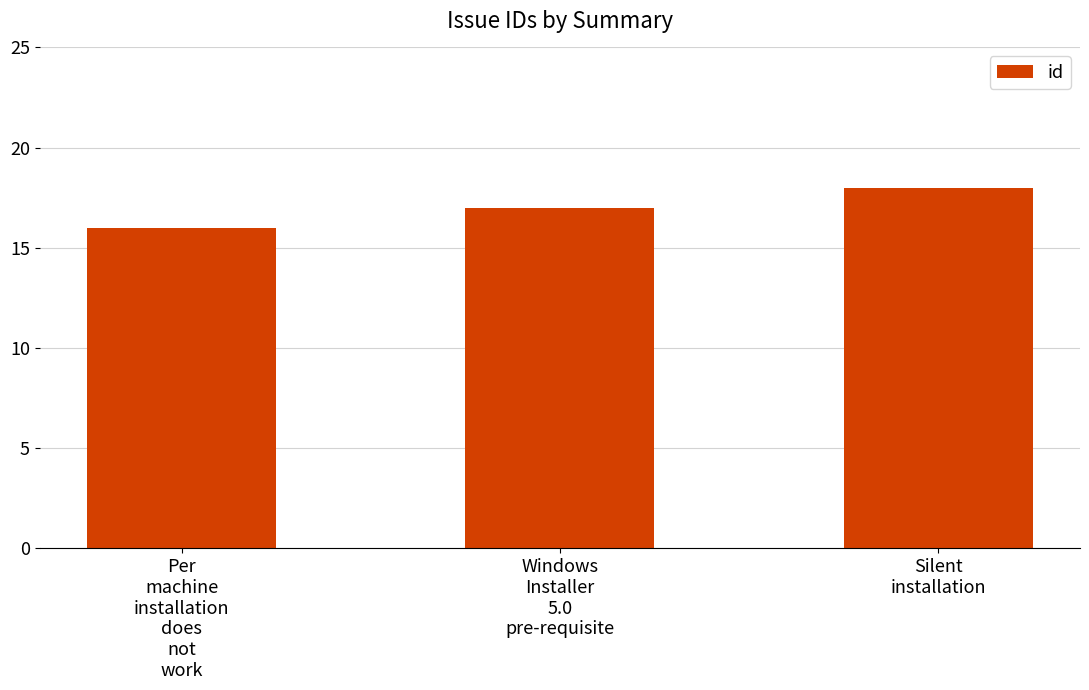

List the labels in order of value, largest first.

Silent
installation, Windows
Installer
5.0
pre-requisite, Per
machine
installation
does
not
work